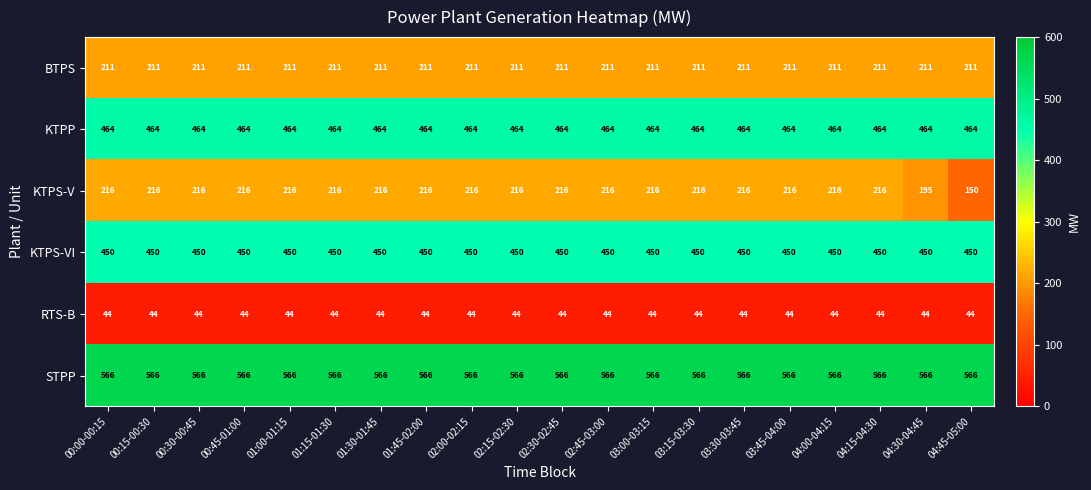

At how many categories does at least one series exceed 67?

20